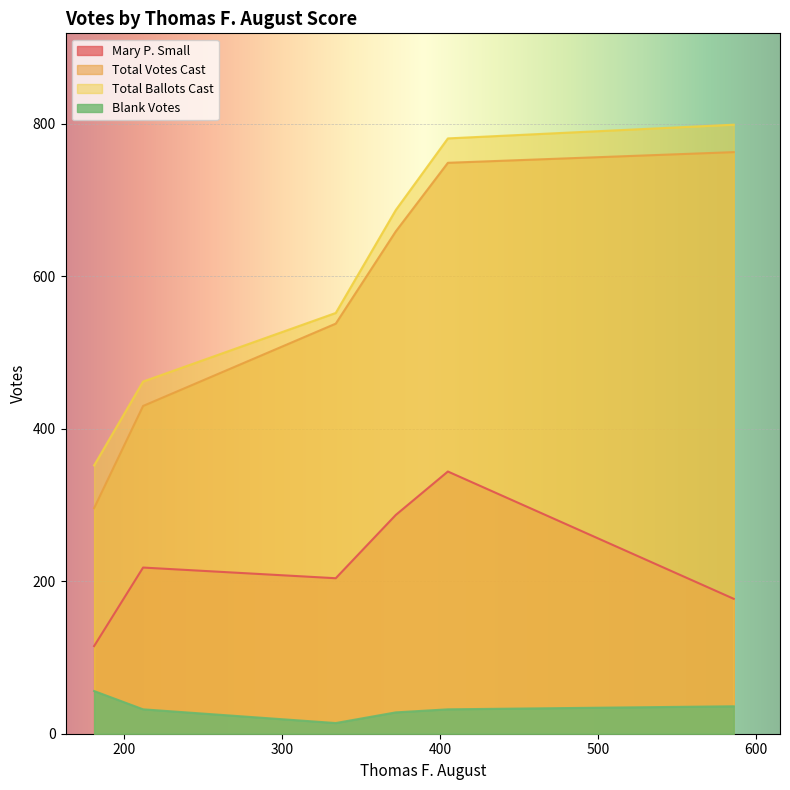

What is the sum of all Mary P. Small values?

1345